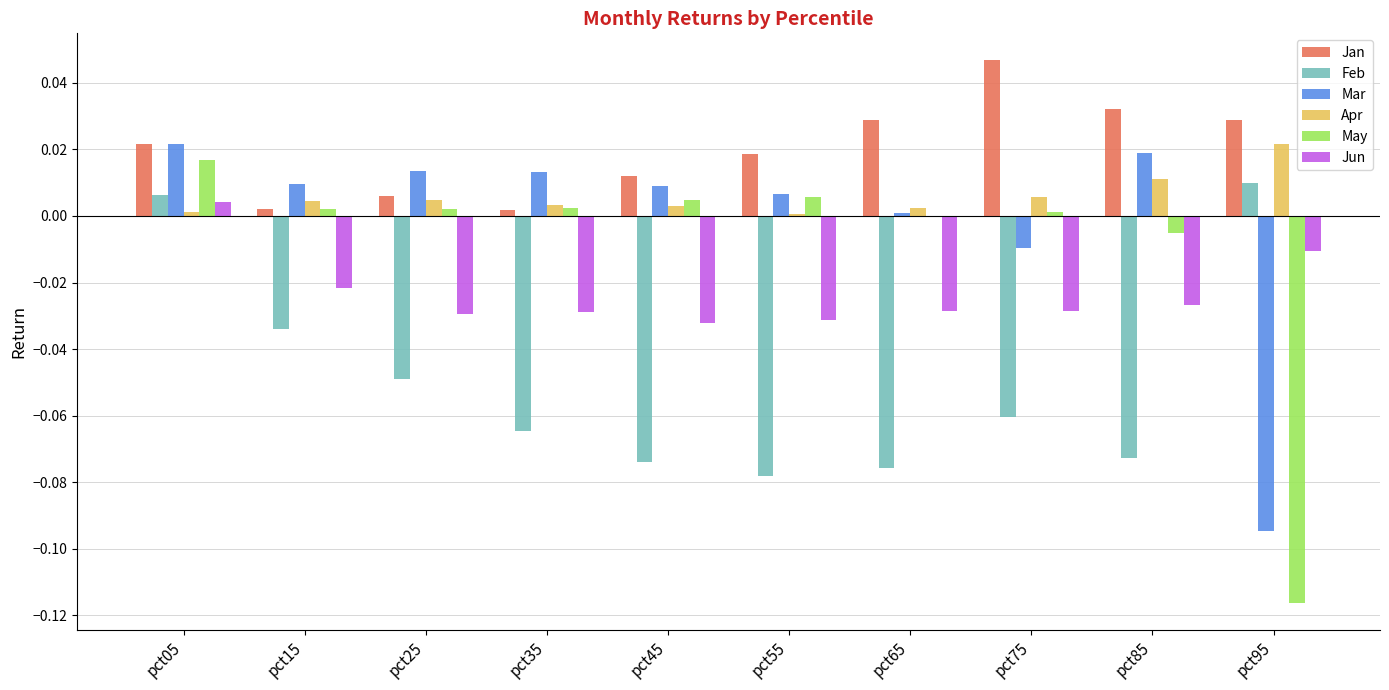

At which category is the sum across all series the highest?

pct05